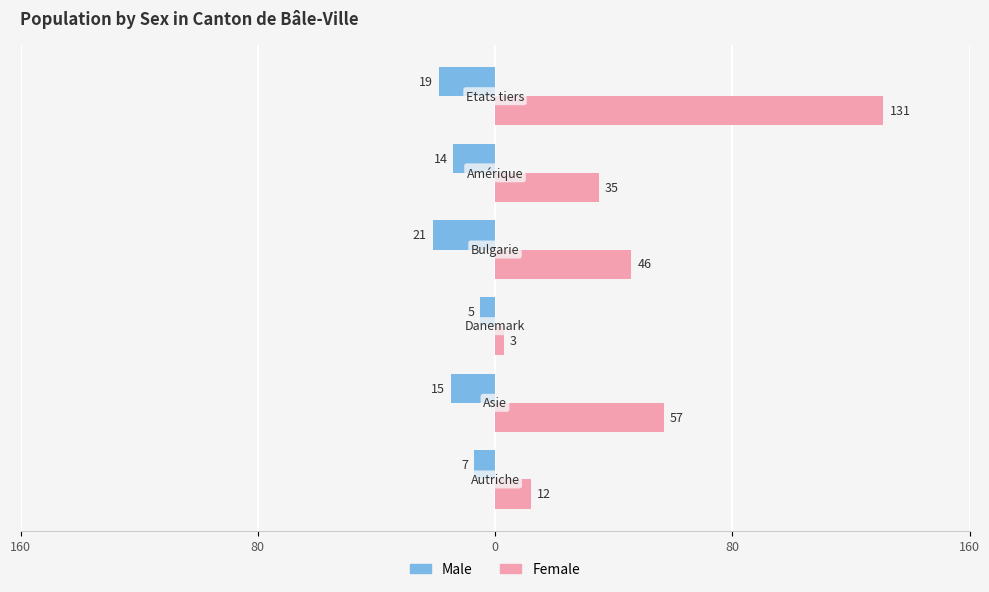

What is the difference between the maximum and minimum values in the Female series?

128